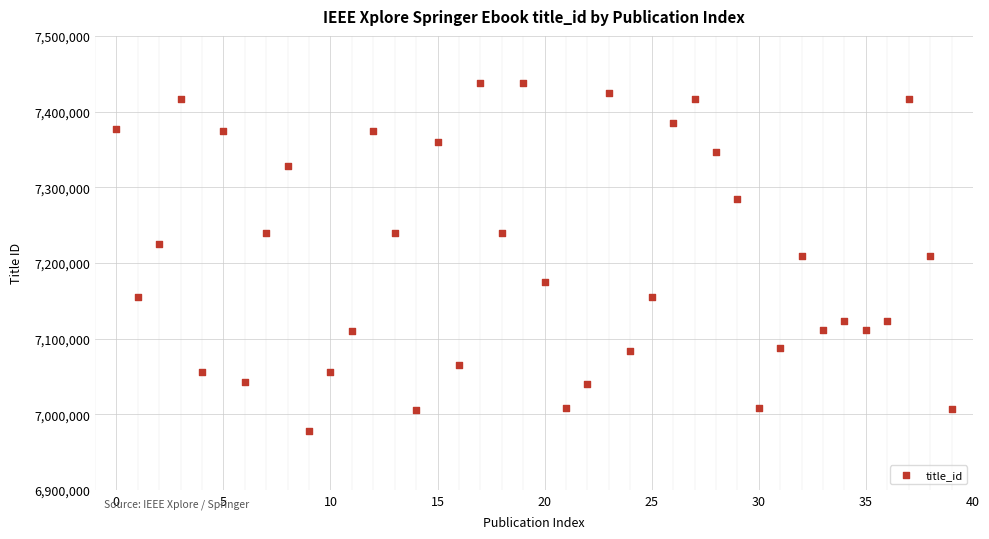

What is the range of Y values (max minus min)?

459746